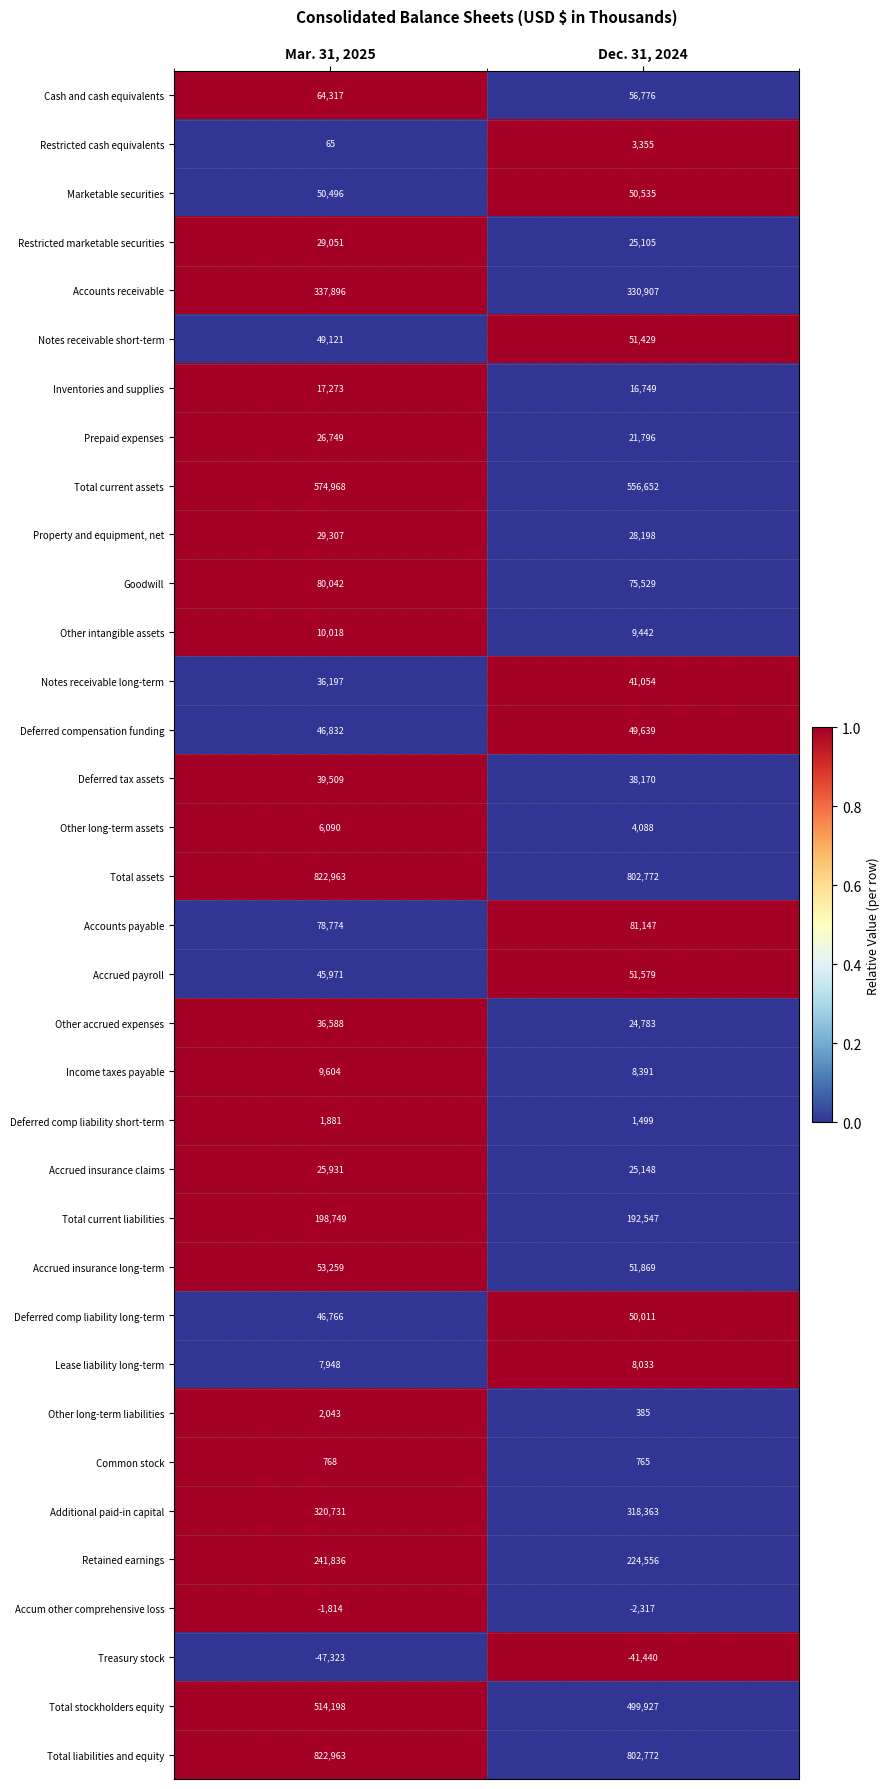

List the labels in order of Total assets value, smallest first.

Dec. 31, 2024, Mar. 31, 2025